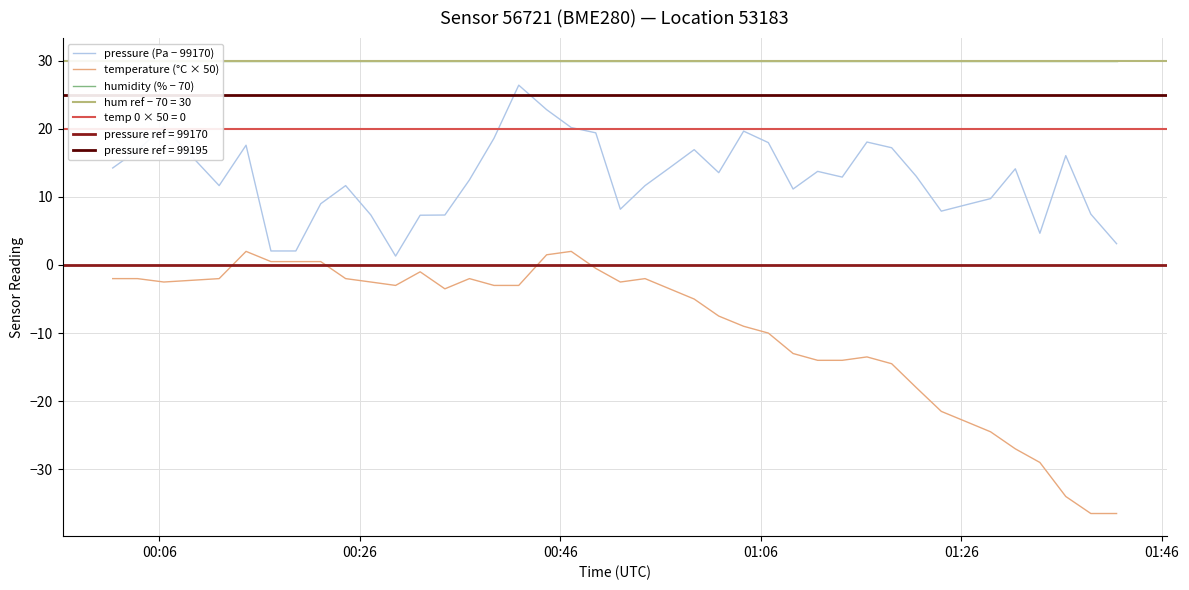

How many lines are shown in the chart?

3